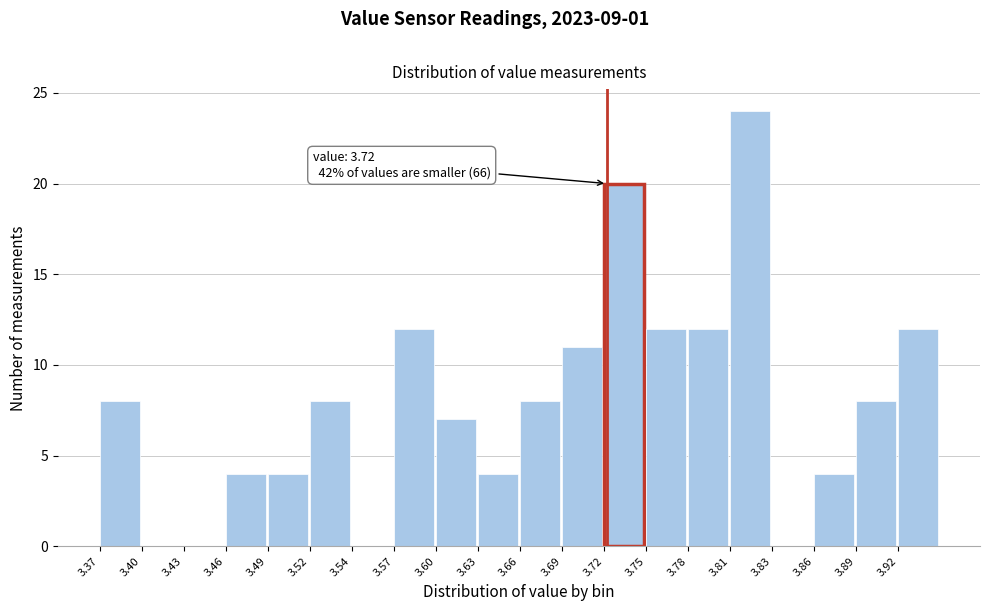

Which range on the x-axis has the tallest bar?

3.805 to 3.834